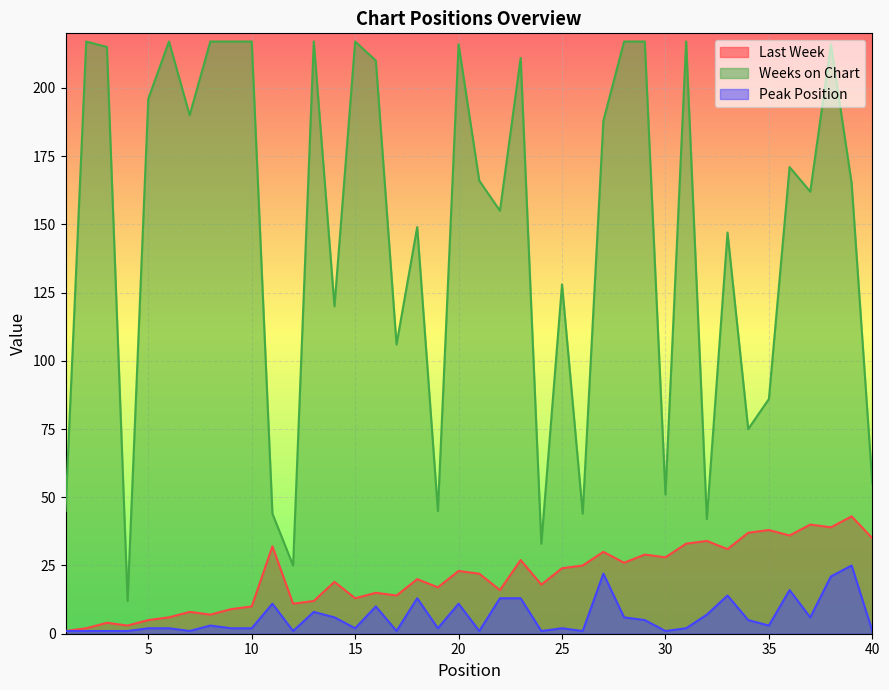

Read the Weeks on Chart value at 38.

216